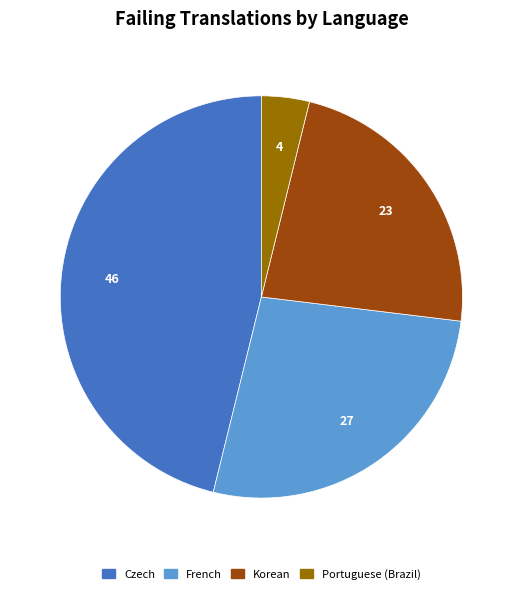

Is there any slice that represents more than half of the pie?

No